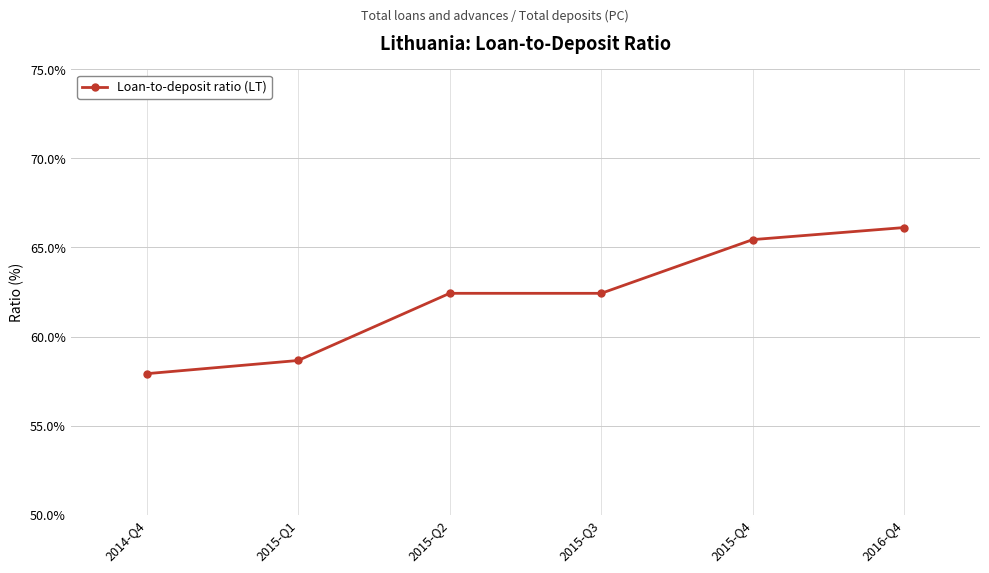

What is the smallest value displayed?

57.9